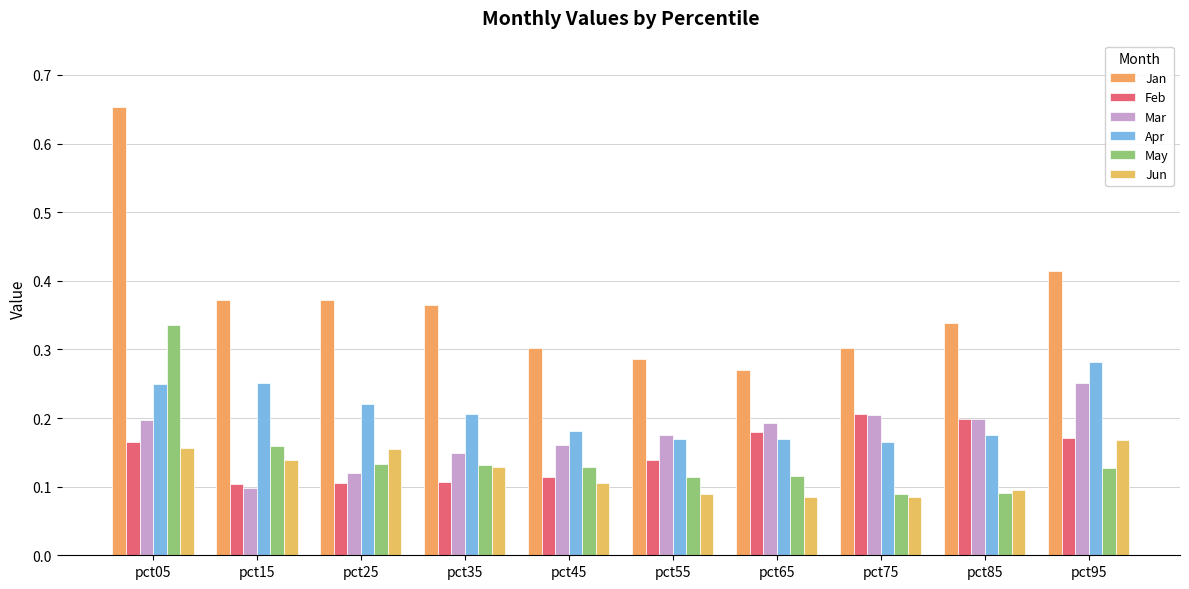

What is the approximate value of Jan at pct45?

0.3